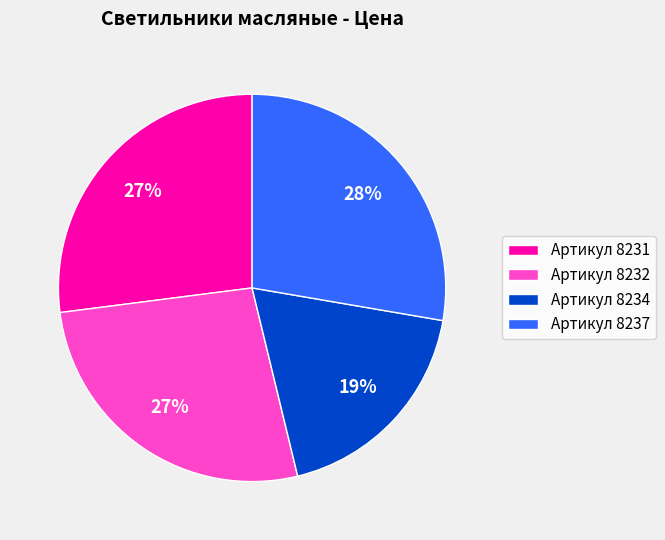

To the nearest percent, what percentage of the pie is Артикул 8231?

27%